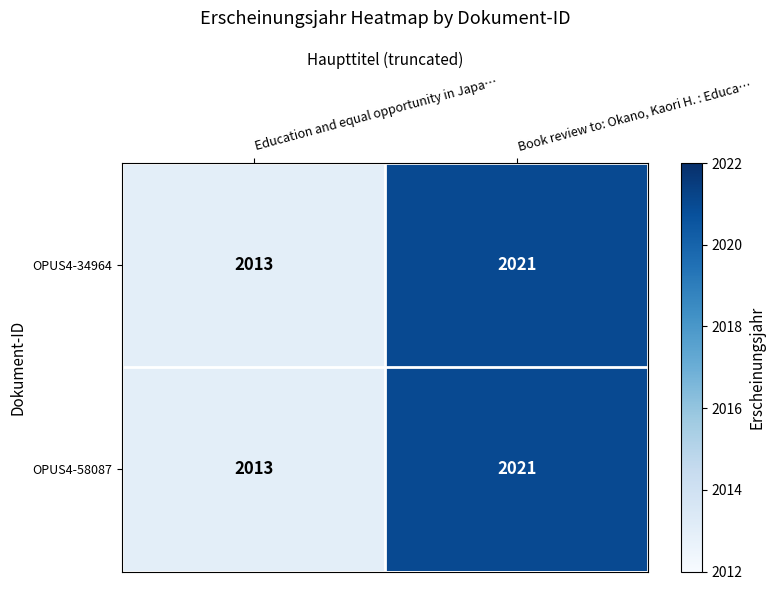

At which category is the sum across all series the highest?

Book review to: Okano, Kaori H. : Educa…